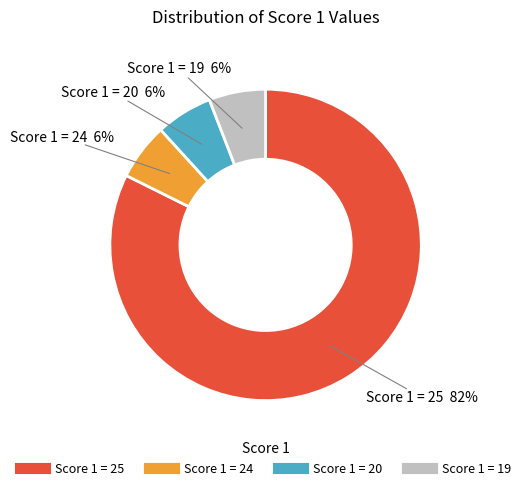

Does any single category account for the majority?

Yes